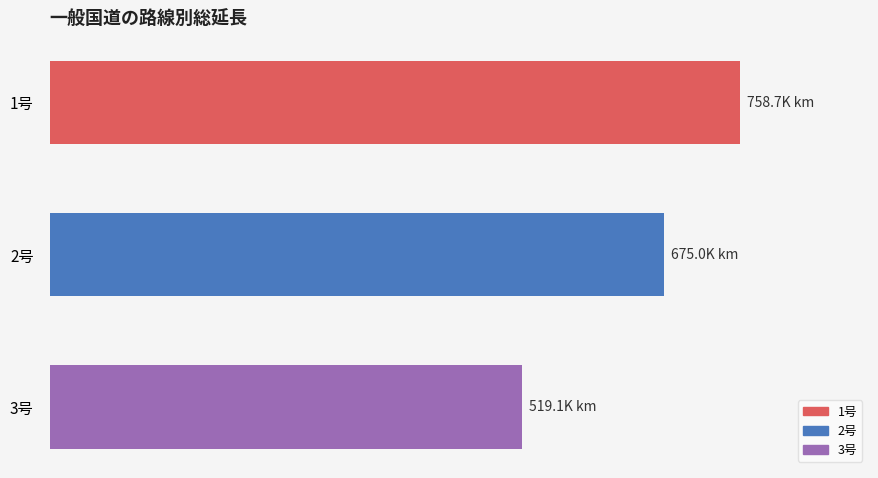

At which label does the data first exceed 388542?

1号